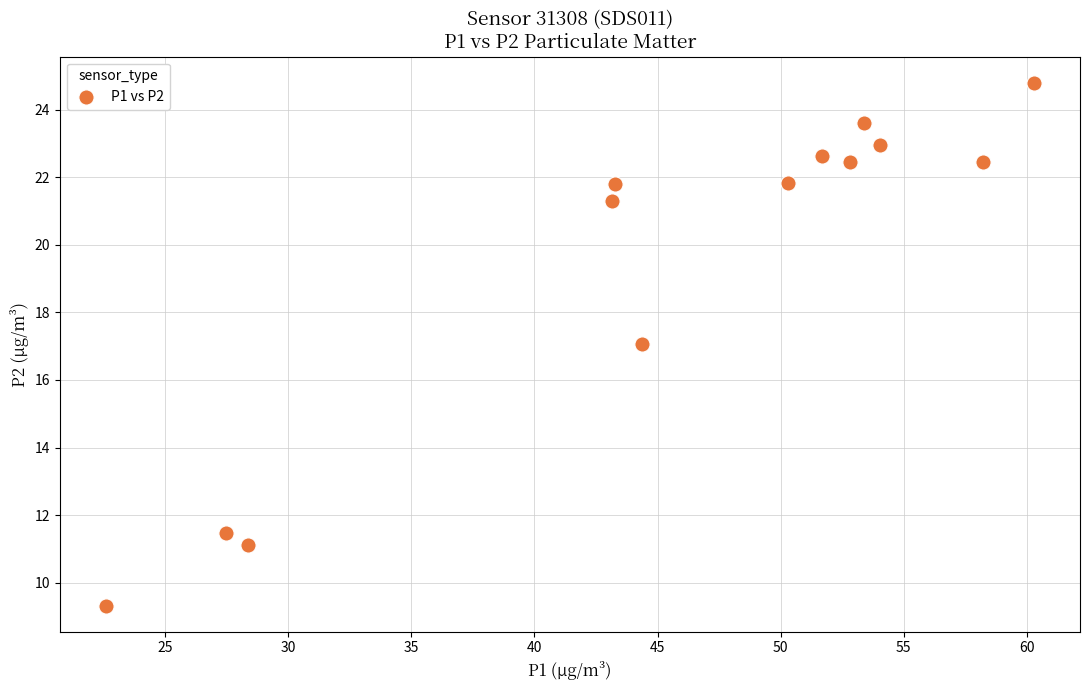

What is the range of Y values (max minus min)?

15.5